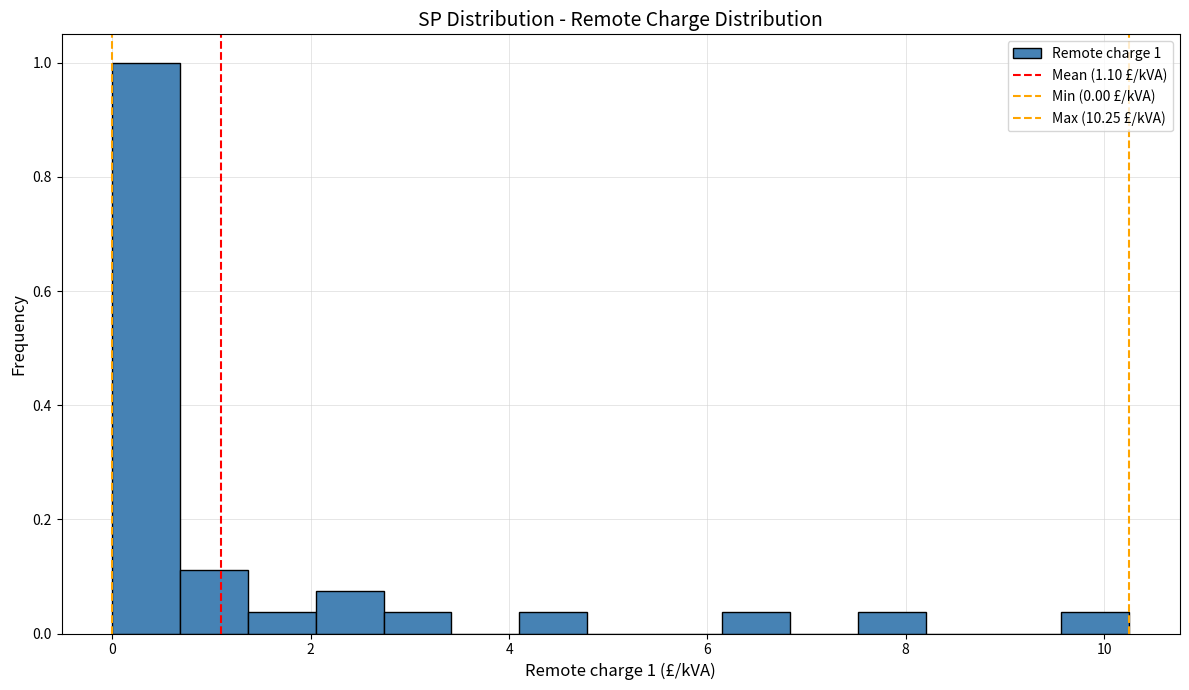

Read against the x-axis, roughly where is the centre of the tallest bar?

0.4